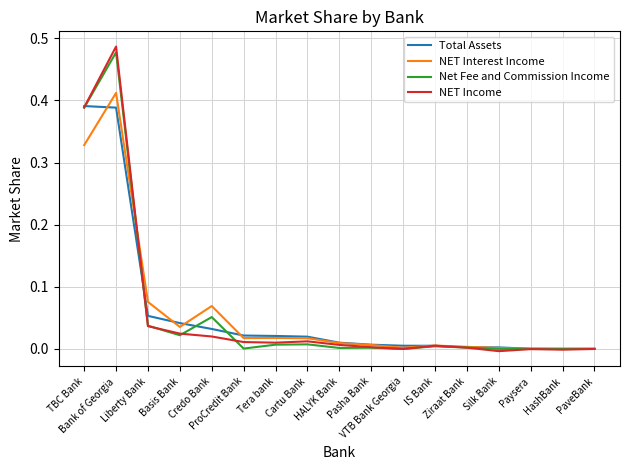

True or false: NET Interest Income and Total Assets intersect in this chart.

True